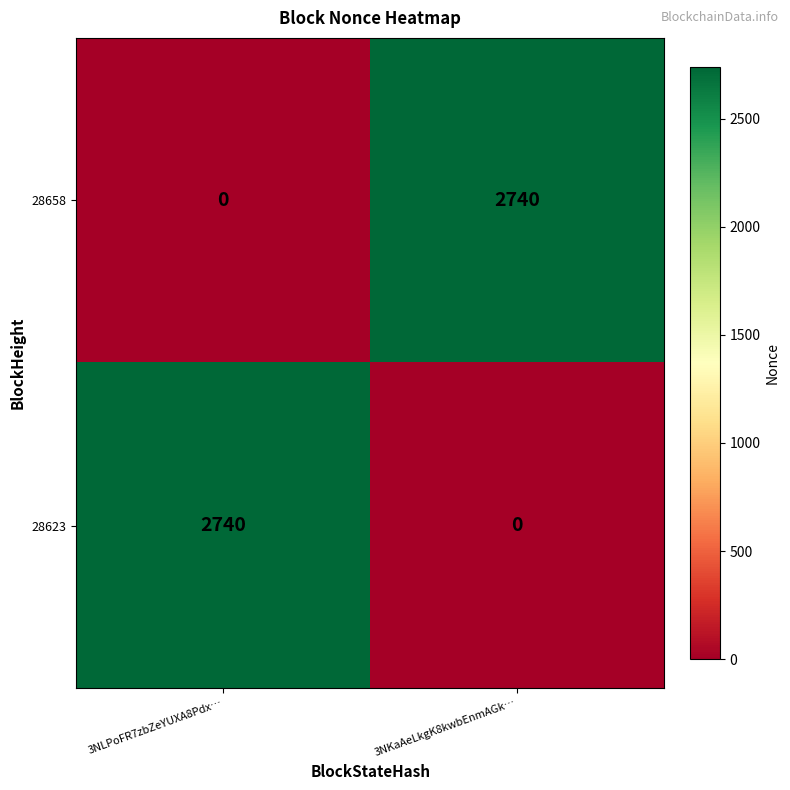

What is the maximum value for 28623?

2740